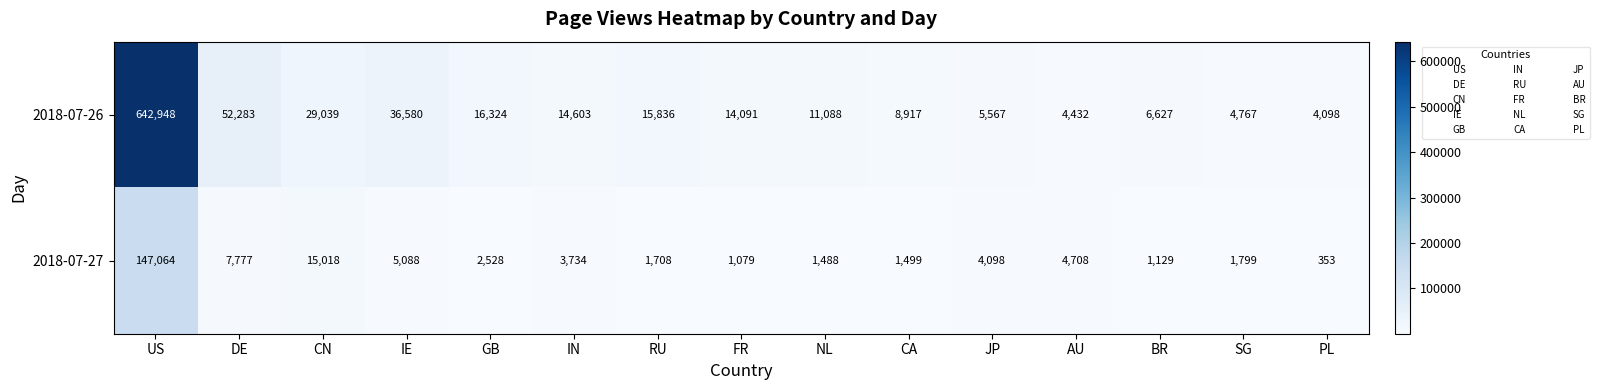

Which category has the highest value in the 2018-07-27 series?

US